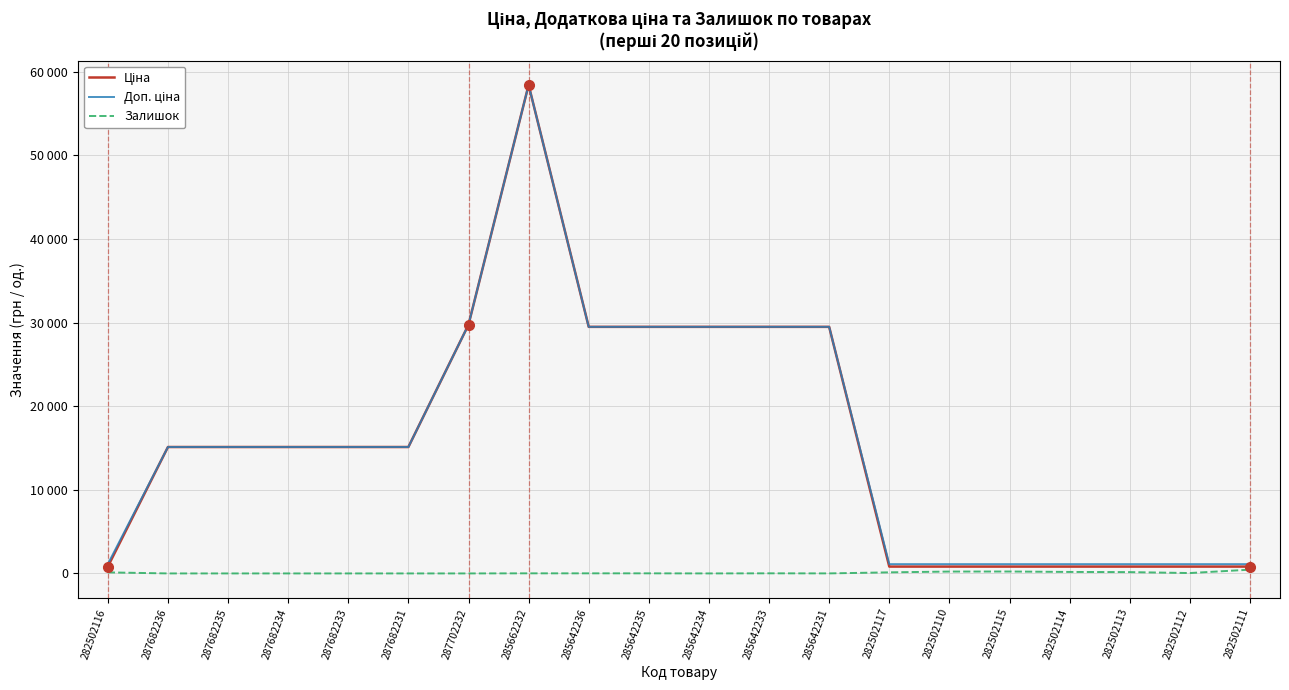

Reading left to right, extract all data points from this chart.

Ціна: 818.5	15120.0	15120.0	15120.0	15120.0	15120.0	29747.2	58426.5	29491.5	29491.5	29491.5	29491.5	29491.5	818.5	818.5	818.5	818.5	818.5	818.5	818.5
Доп. ціна: 1109.2	15120.0	15120.0	15120.0	15120.0	15120.0	29747.2	58426.5	29491.5	29491.5	29491.5	29491.5	29491.5	1109.2	1109.2	1109.2	1109.2	1109.2	1109.2	1109.2
Залишок: 125.0	0.0	0.0	0.0	0.0	0.0	0.0	12.0	11.0	11.0	0.0	13.0	4.0	129.0	223.0	229.0	178.0	158.0	46.0	450.0